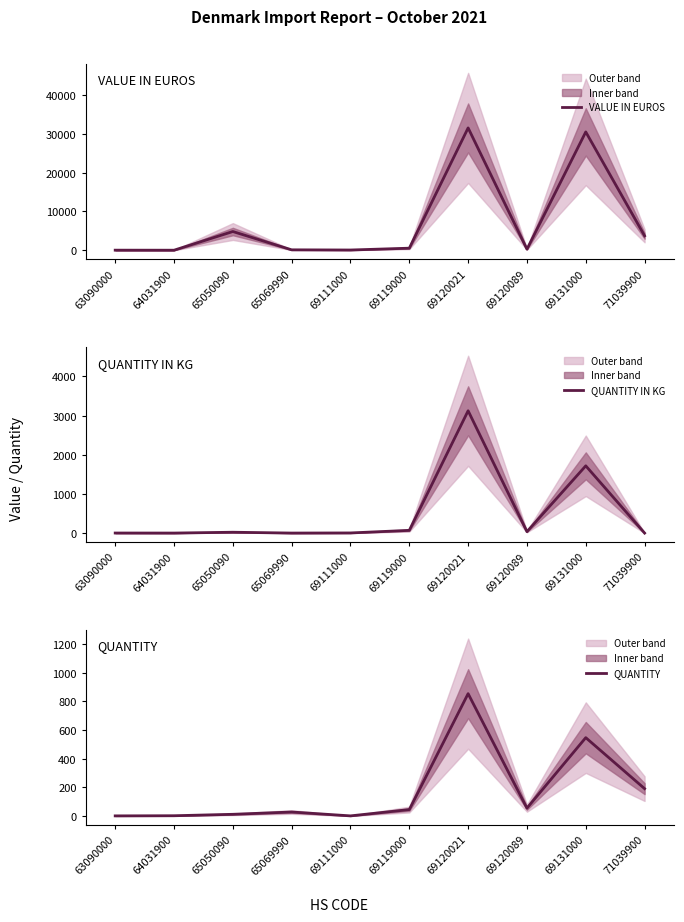

What is the smallest value displayed?

1